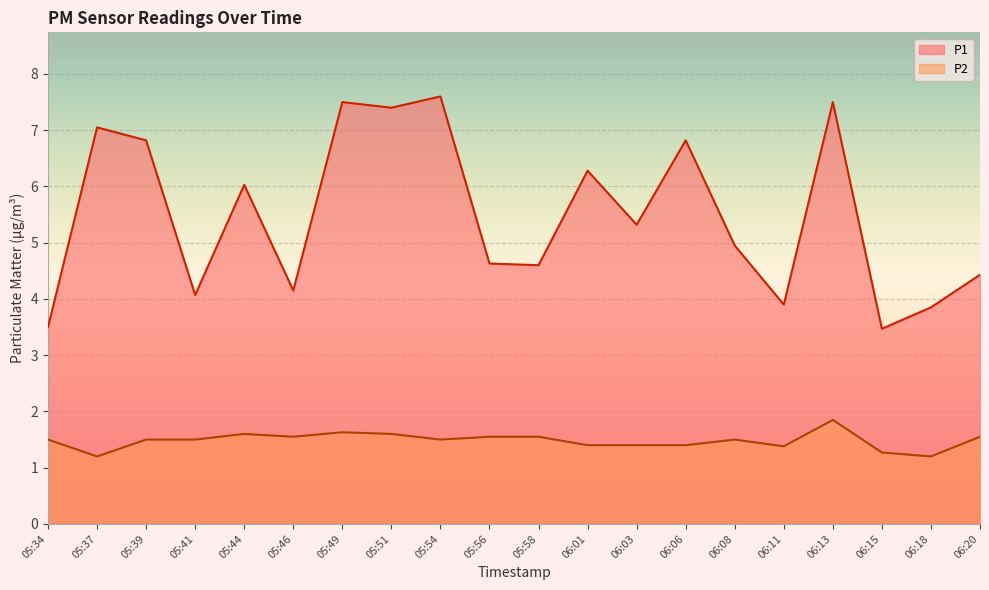

What is the value of the P1 point at the 13th from the left?

5.3